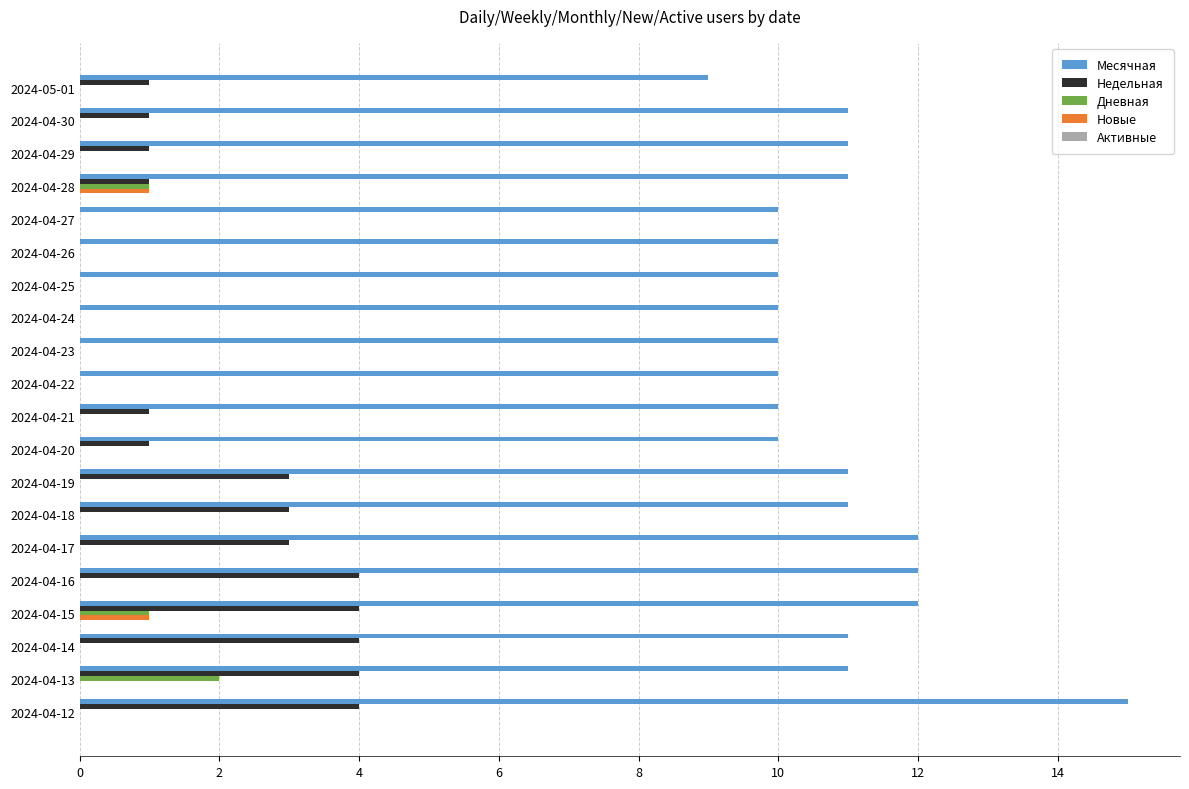

At which category is the sum across all series the highest?

2024-04-12